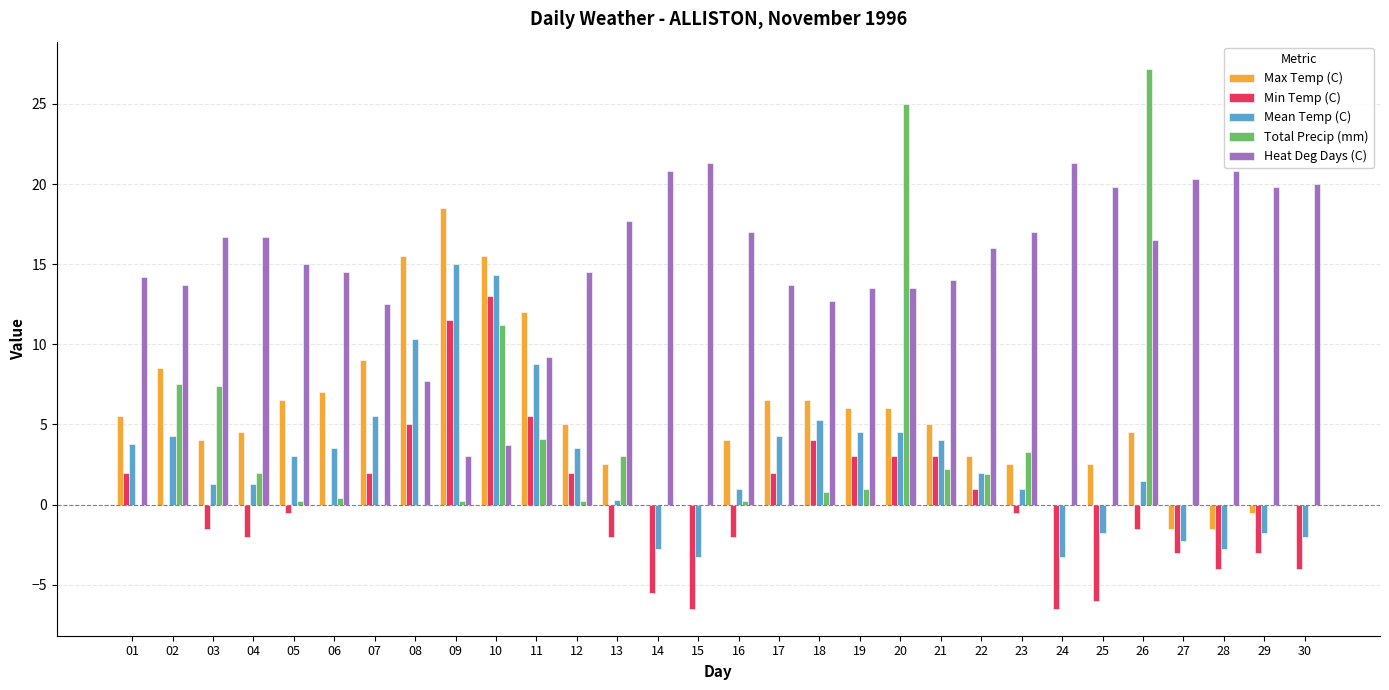

The Min Temp (C) series shows 1.0 at 22. True or false?

True